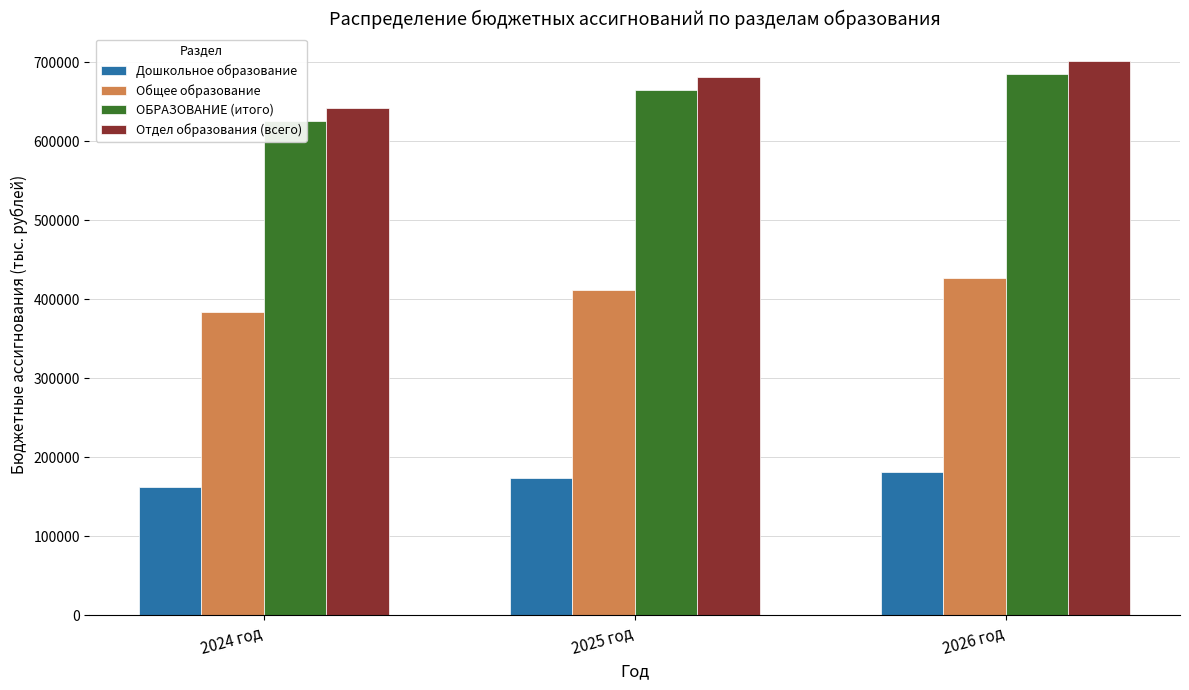

What are all the series names shown in the legend?

Дошкольное образование, Общее образование, ОБРАЗОВАНИЕ (итого), Отдел образования (всего)